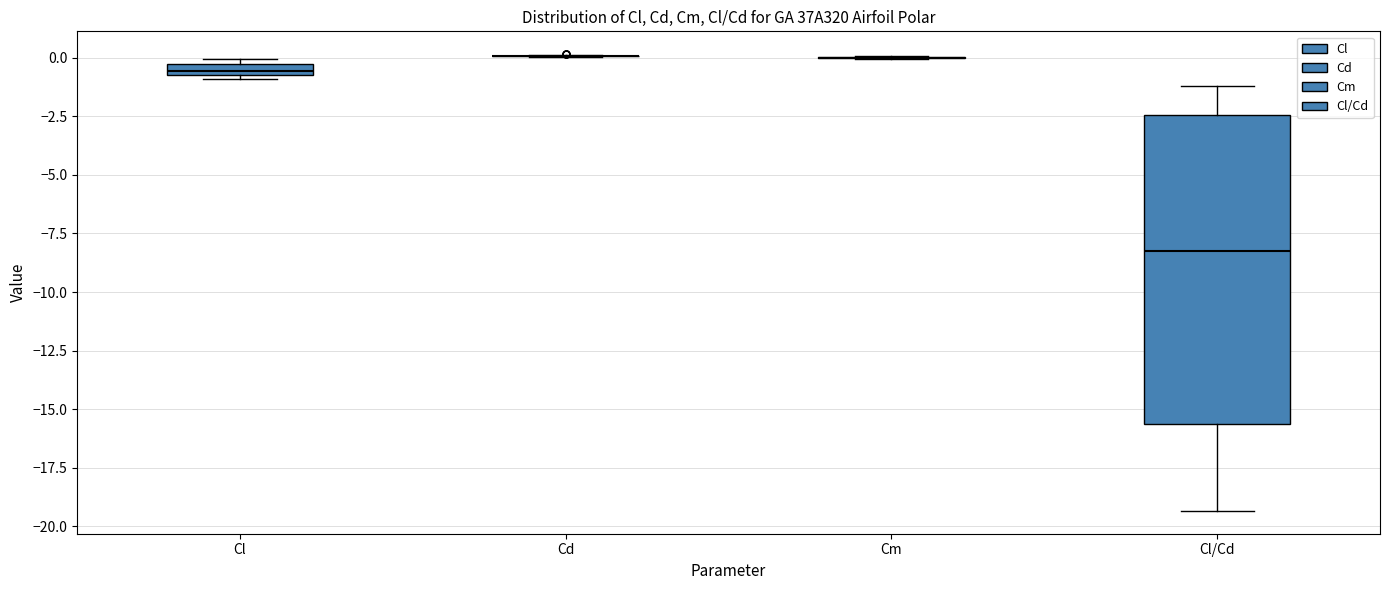

Comparing the boxes themselves (not the whiskers), which one is the tallest?

Cl/Cd